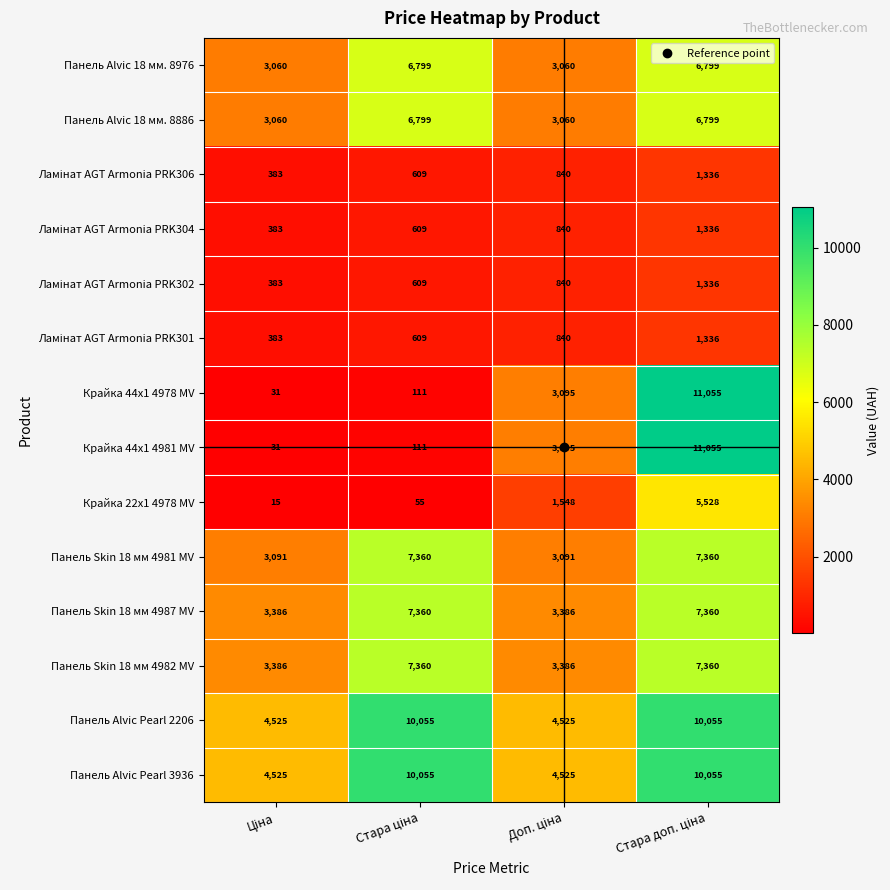

How many Панель Skin 18 мм 4981 MV values are between 3091 and 7360?

4